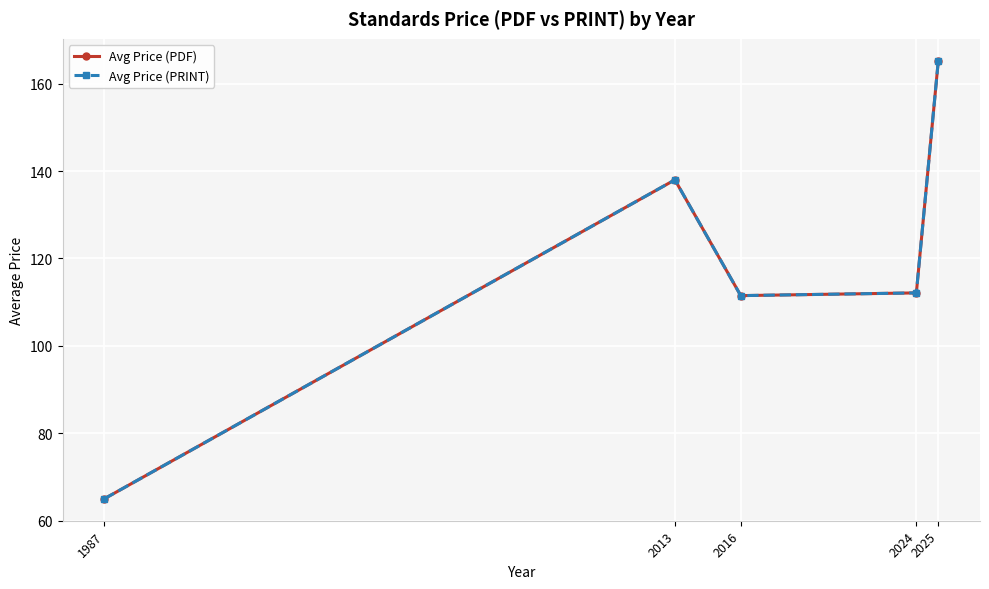

Where is the first local minimum for Avg Price (PDF)?

2016